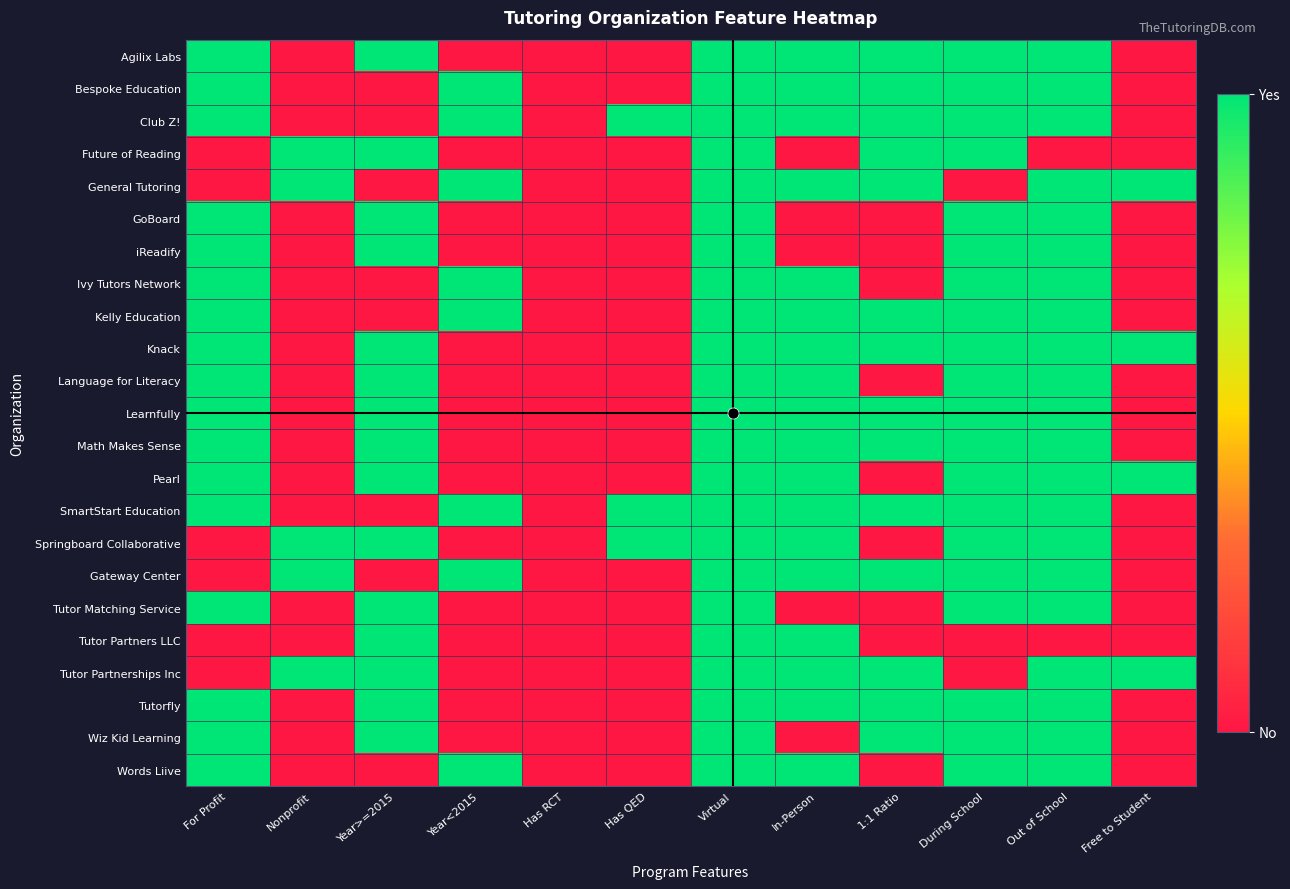

Which series has the largest range (max minus min)?

Agilix Labs